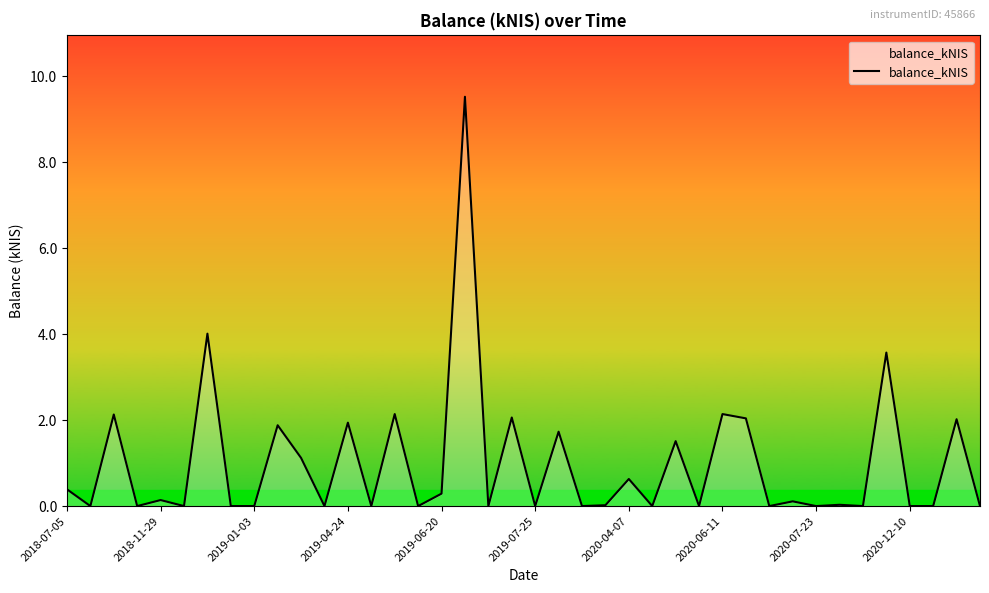

What is the maximum value shown in the chart?

9.5